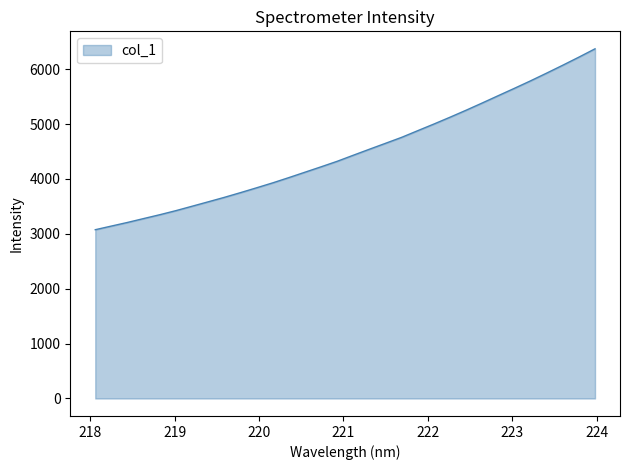

What is the difference between the maximum and minimum values?

3295.1